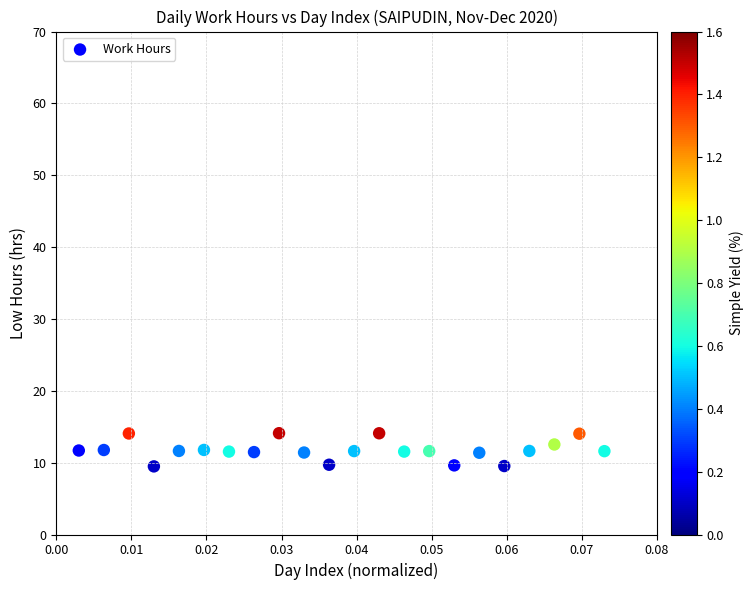

What is the range of Y values (max minus min)?

4.6